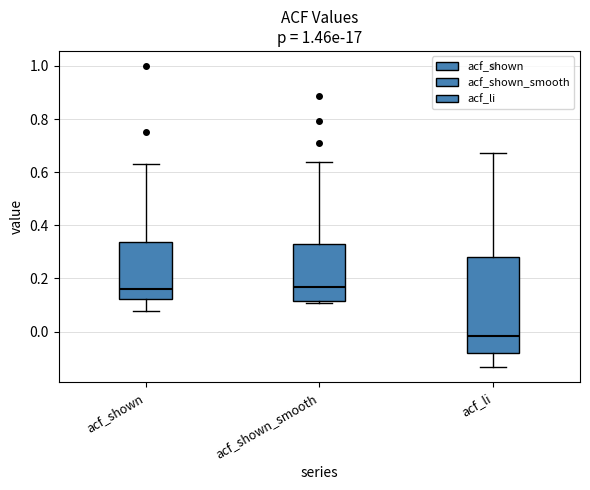

Which box is the tallest, from its lower edge to its upper edge?

acf_li